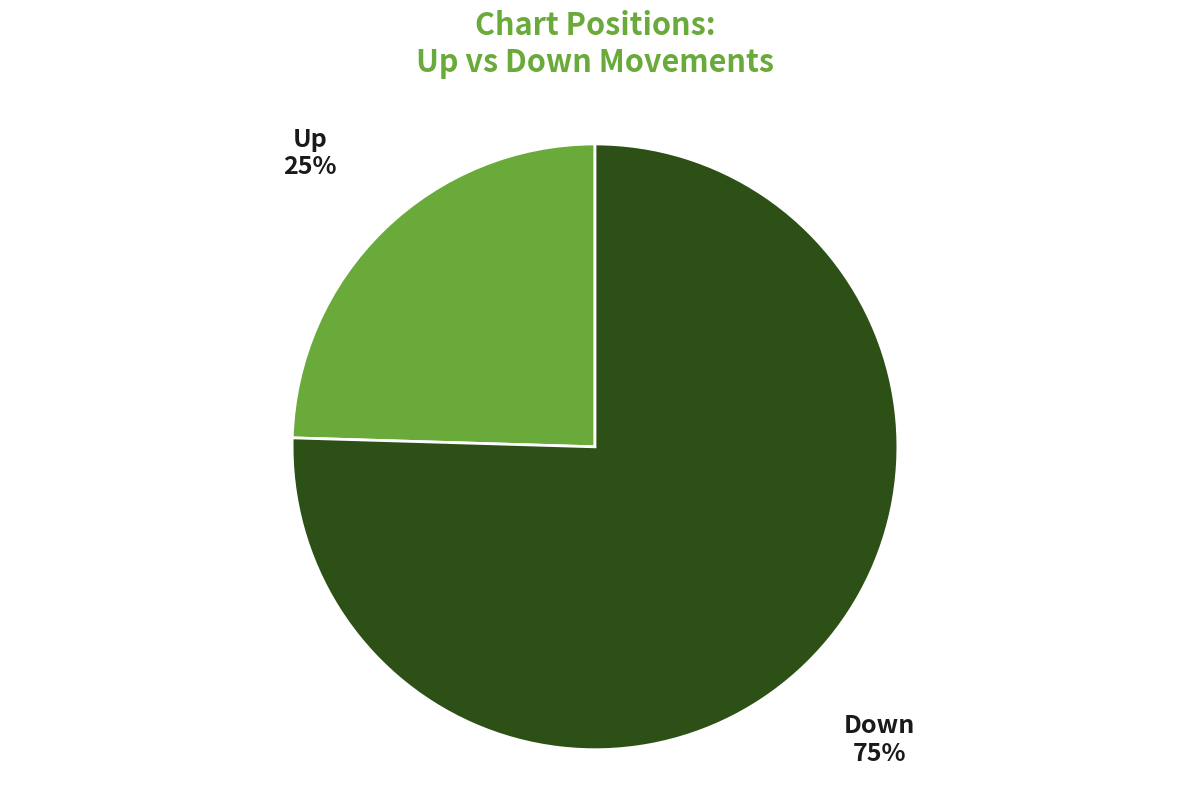

Count the number of slices in the pie.

2